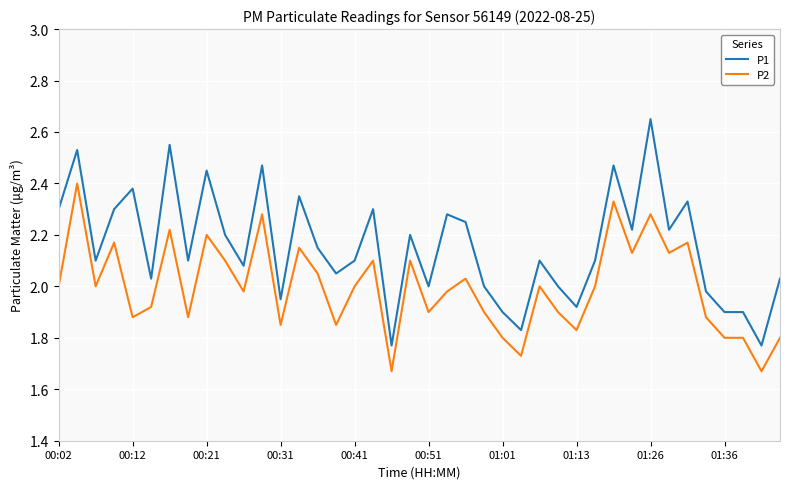

List the series in order of their overall mean, lowest first.

P2, P1